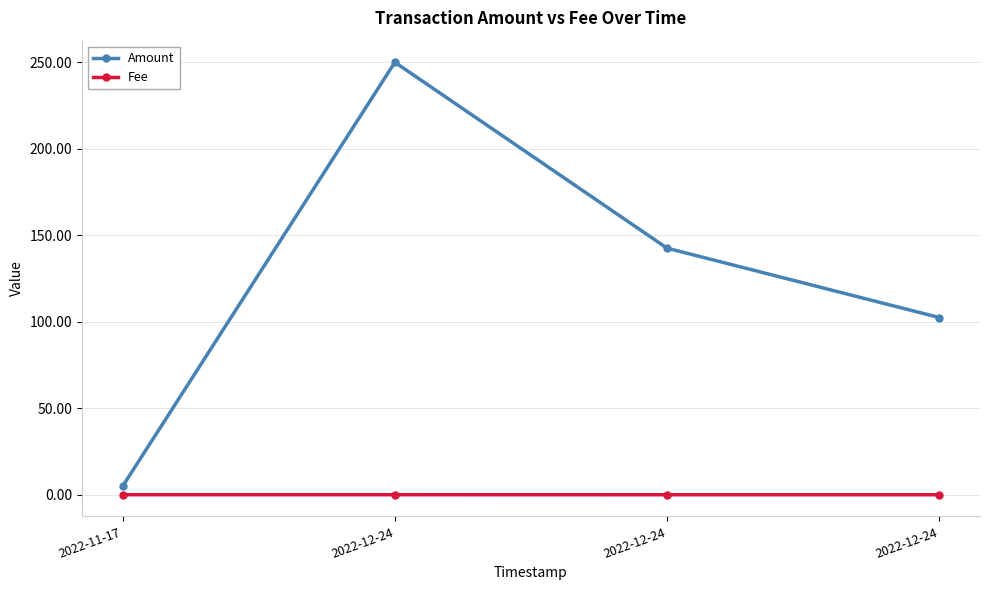

Count the number of categories in the chart.

4